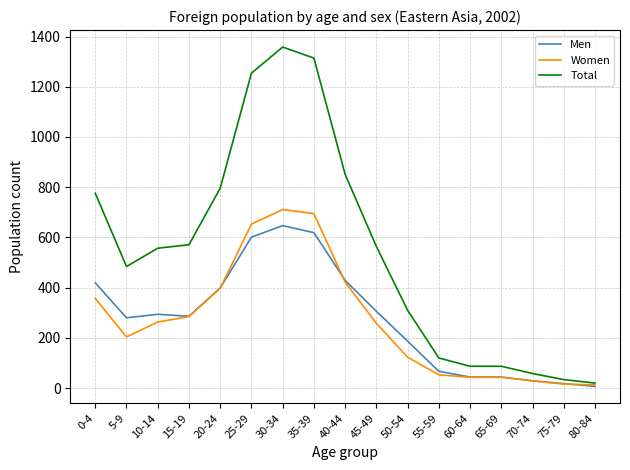

What is the difference between the maximum and minimum values in the Women series?

698